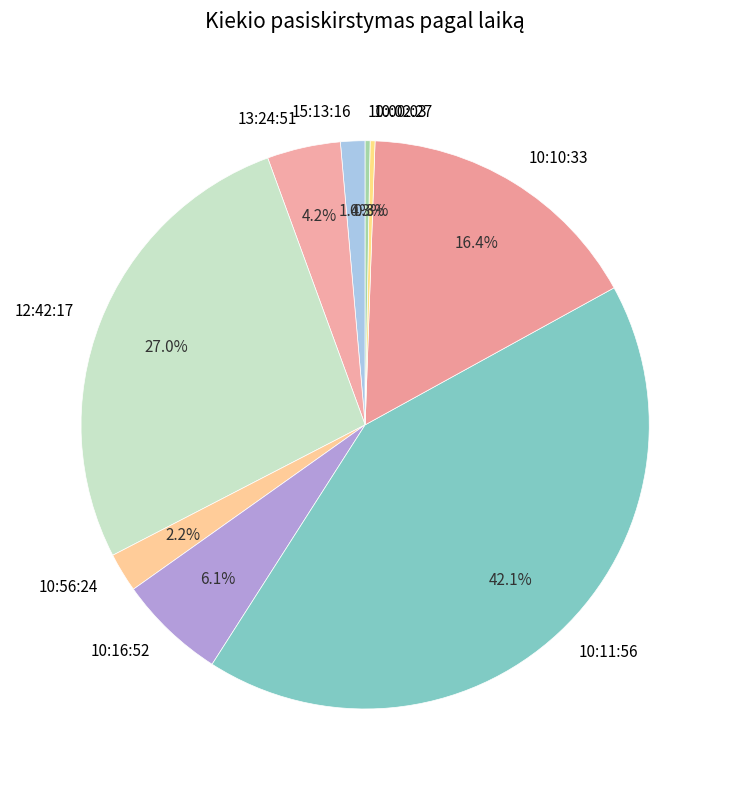

What portion of the pie excludes 10:16:52?

93.9%